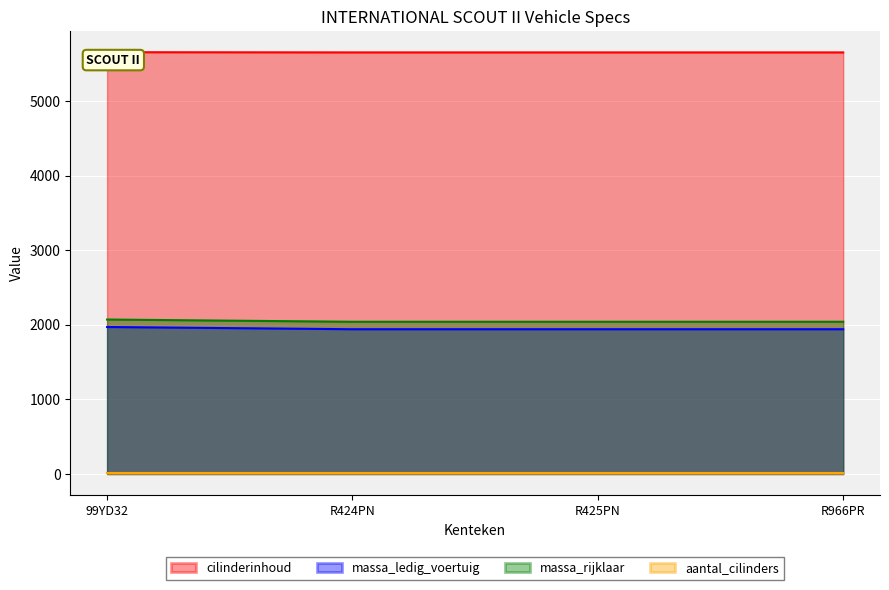

True or false: massa_rijklaar has more than 0 points higher than both neighbors.

False